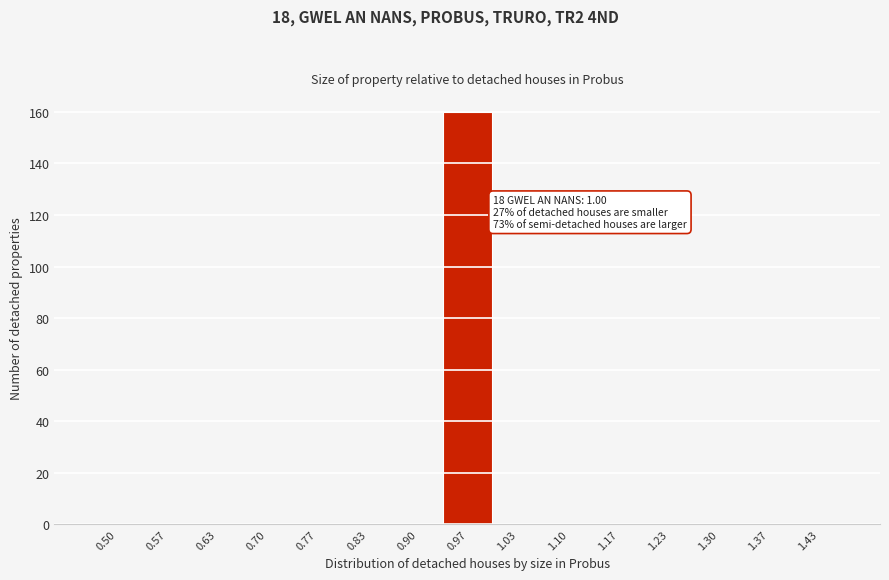

Reading left to right, list all the values displayed in this chart.

0.50=0	0.57=0	0.63=0	0.70=0	0.77=0	0.83=0	0.90=0	0.97=160	1.03=0	1.10=0	1.17=0	1.23=0	1.30=0	1.37=0	1.43=0